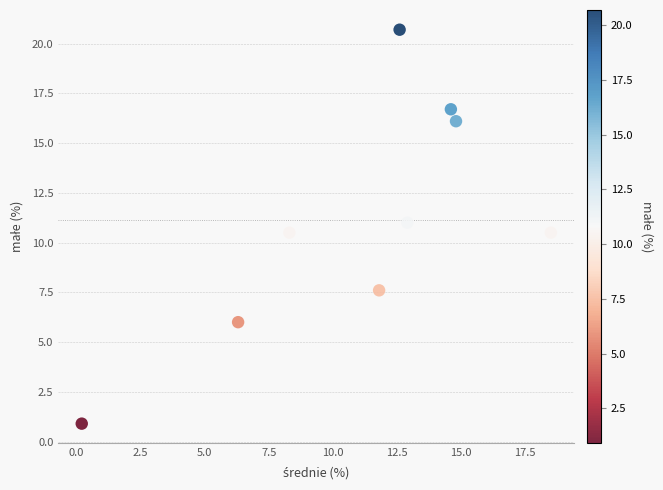

What is the average Y value?

11.1